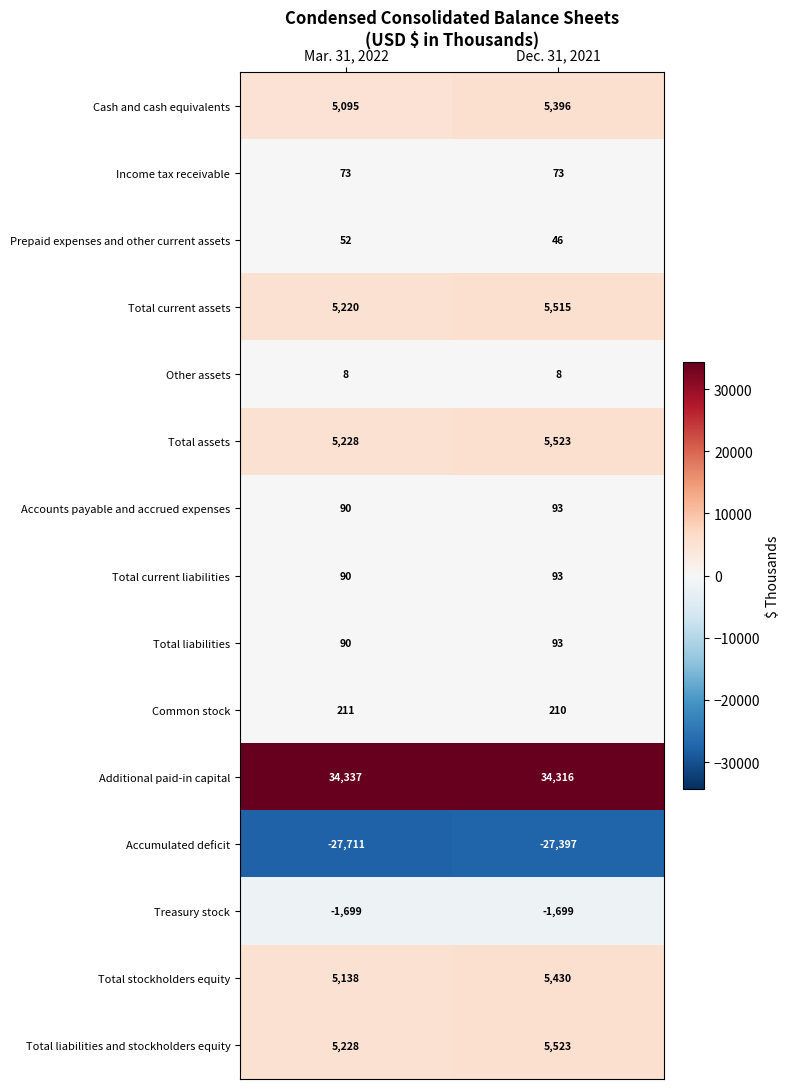

Reading right to left, transcribe all the data shown in this chart.

Cash and cash equivalents: Dec. 31, 2021=5396	Mar. 31, 2022=5095
Income tax receivable: Dec. 31, 2021=73	Mar. 31, 2022=73
Prepaid expenses and other current assets: Dec. 31, 2021=46	Mar. 31, 2022=52
Total current assets: Dec. 31, 2021=5515	Mar. 31, 2022=5220
Other assets: Dec. 31, 2021=8	Mar. 31, 2022=8
Total assets: Dec. 31, 2021=5523	Mar. 31, 2022=5228
Accounts payable and accrued expenses: Dec. 31, 2021=93	Mar. 31, 2022=90
Total current liabilities: Dec. 31, 2021=93	Mar. 31, 2022=90
Total liabilities: Dec. 31, 2021=93	Mar. 31, 2022=90
Common stock: Dec. 31, 2021=210	Mar. 31, 2022=211
Additional paid-in capital: Dec. 31, 2021=34316	Mar. 31, 2022=34337
Accumulated deficit: Dec. 31, 2021=-27397	Mar. 31, 2022=-27711
Treasury stock: Dec. 31, 2021=-1699	Mar. 31, 2022=-1699
Total stockholders equity: Dec. 31, 2021=5430	Mar. 31, 2022=5138
Total liabilities and stockholders equity: Dec. 31, 2021=5523	Mar. 31, 2022=5228